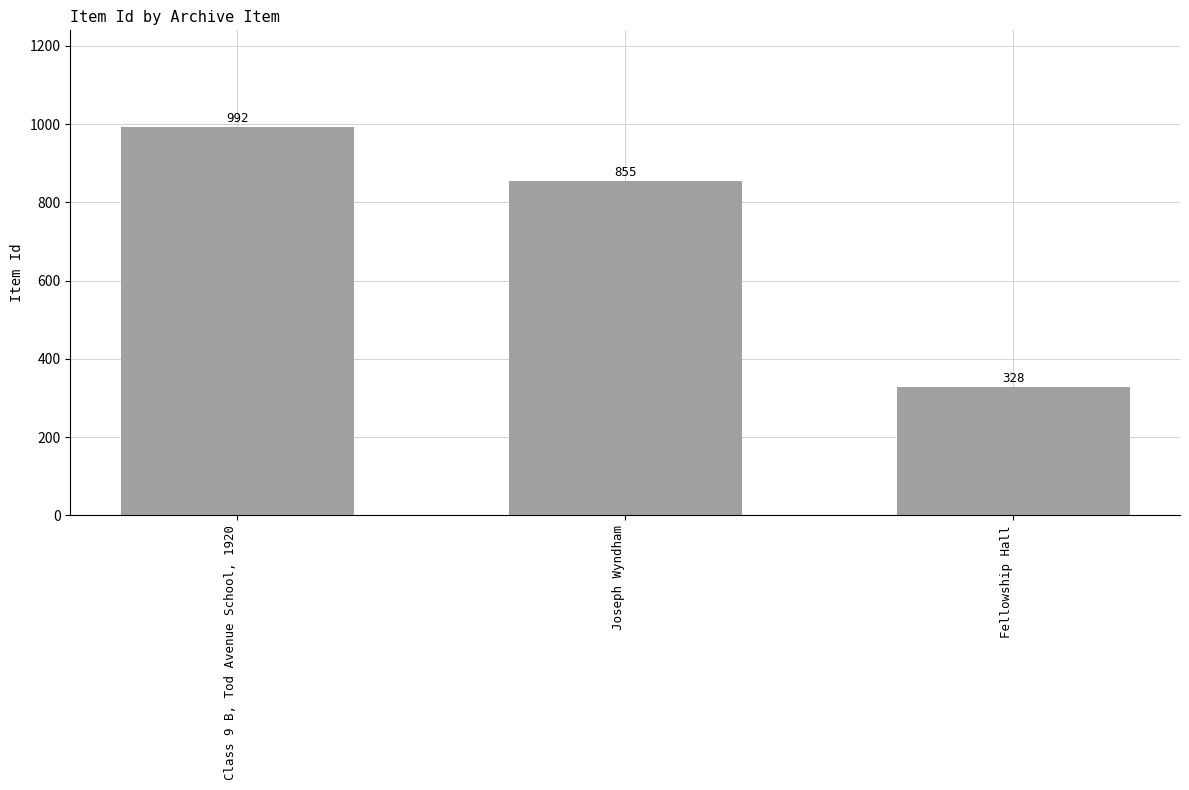

Between Class 9 B, Tod Avenue School, 1920 and Joseph Wyndham, which is larger?

Class 9 B, Tod Avenue School, 1920